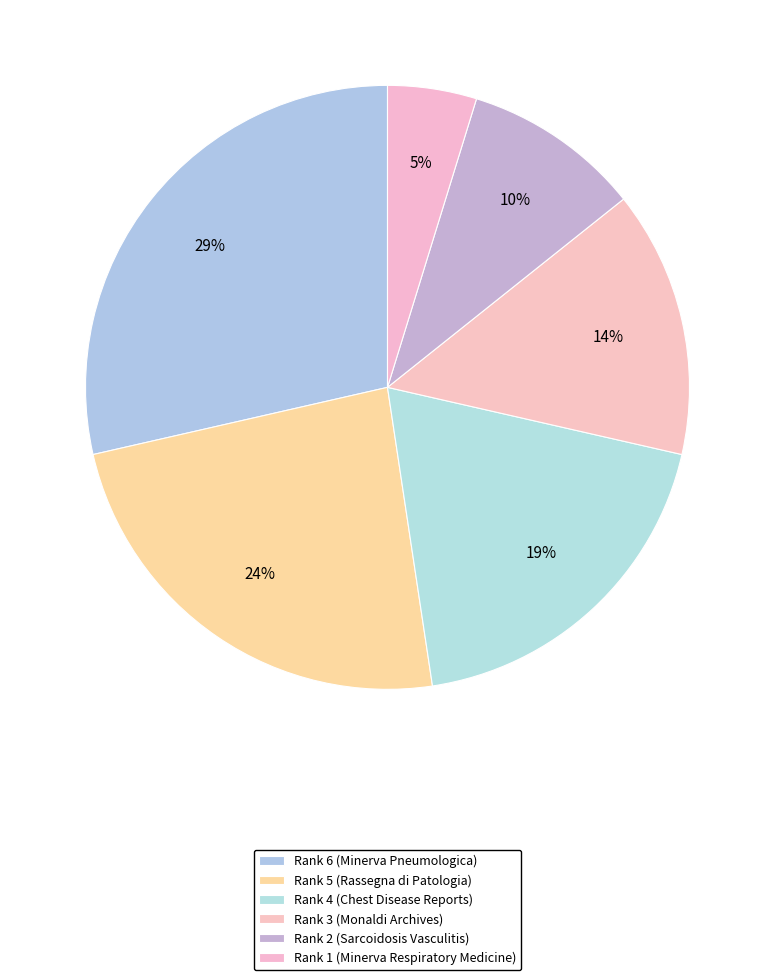

Rank the categories by value from highest to lowest.

Rank 6, Rank 5, Rank 4, Rank 3, Rank 2, Rank 1